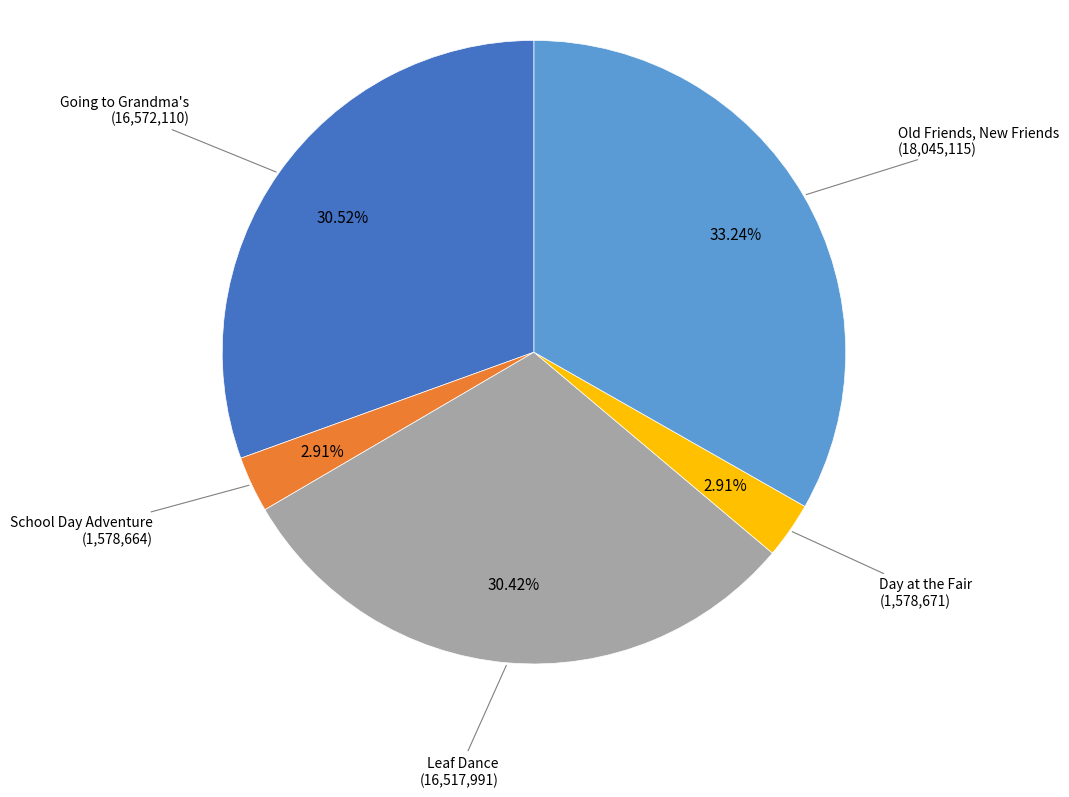

How many segments does this pie chart have?

5